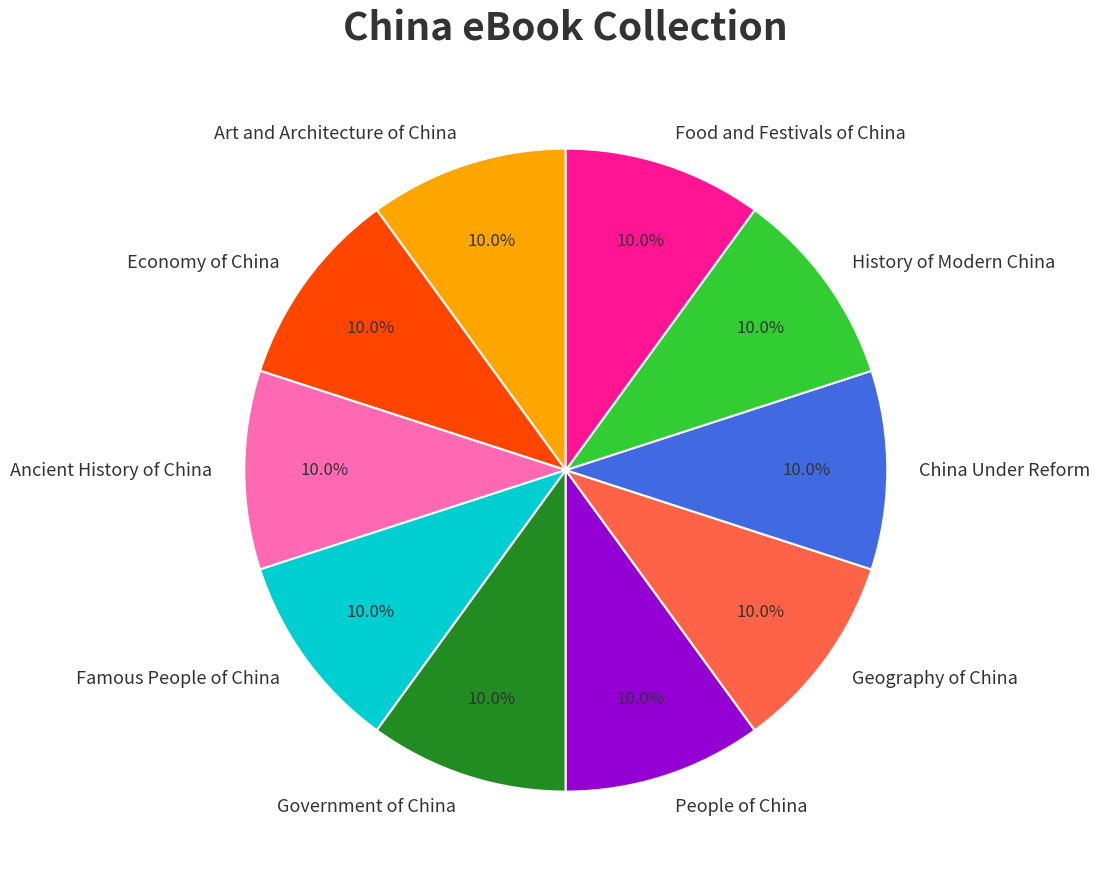

What percentage do Economy of China and Government of China together represent?

20.0%